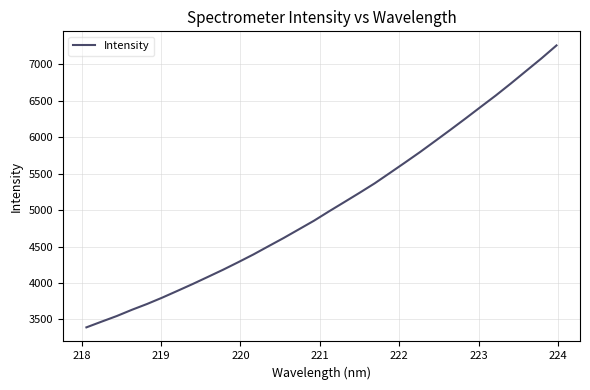

What is the minimum value shown in the chart?

3391.1